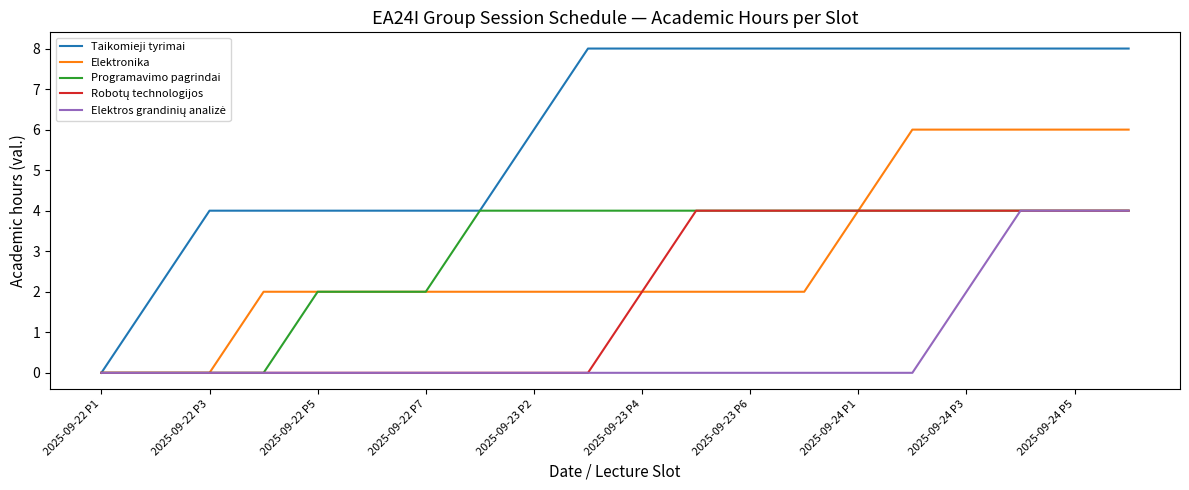

Which series has the largest total across all categories?

Taikomieji tyrimai